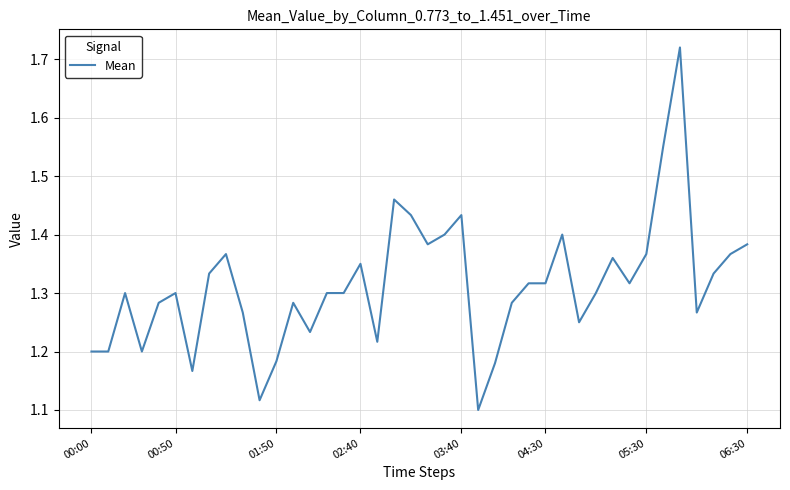

True or false: the data has more than 1 interior local peaks.

True